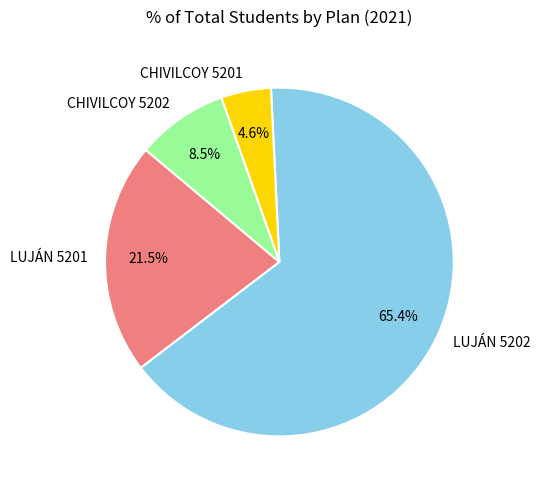

How many segments does this pie chart have?

4